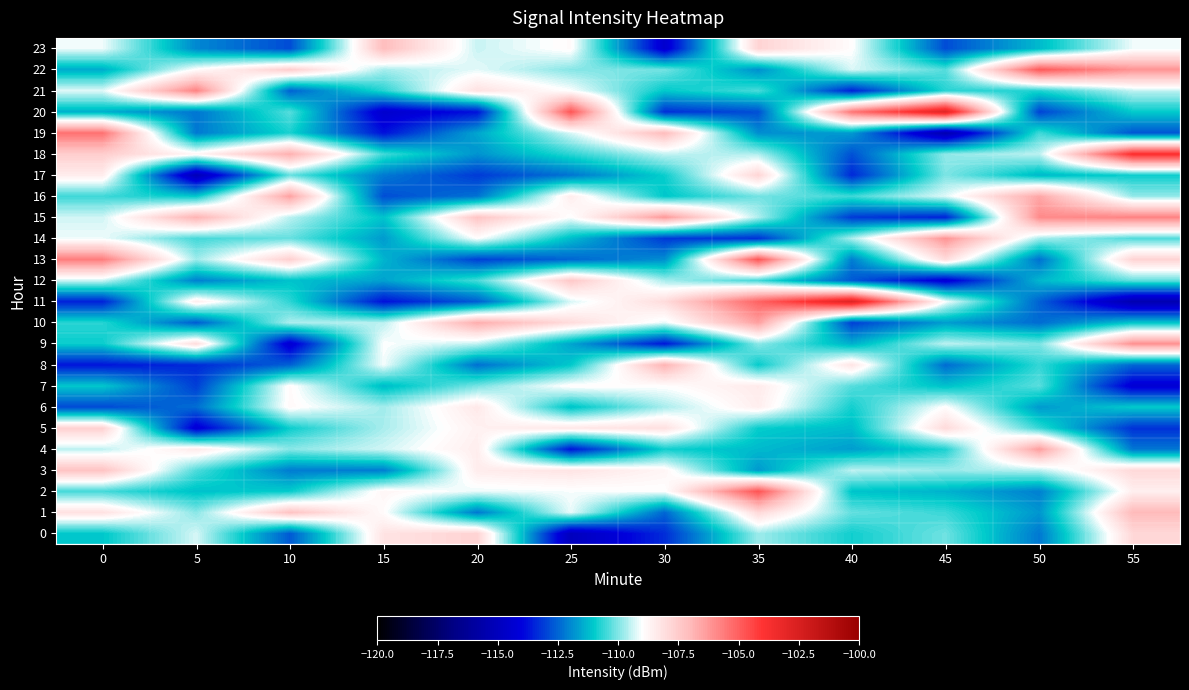

At 50, list the series in order from smallest to largest.

20, 11, 10, 13, 0, 2, 1, 6, 12, 17, 23, 21, 8, 5, 19, 7, 9, 14, 3, 18, 16, 4, 15, 22